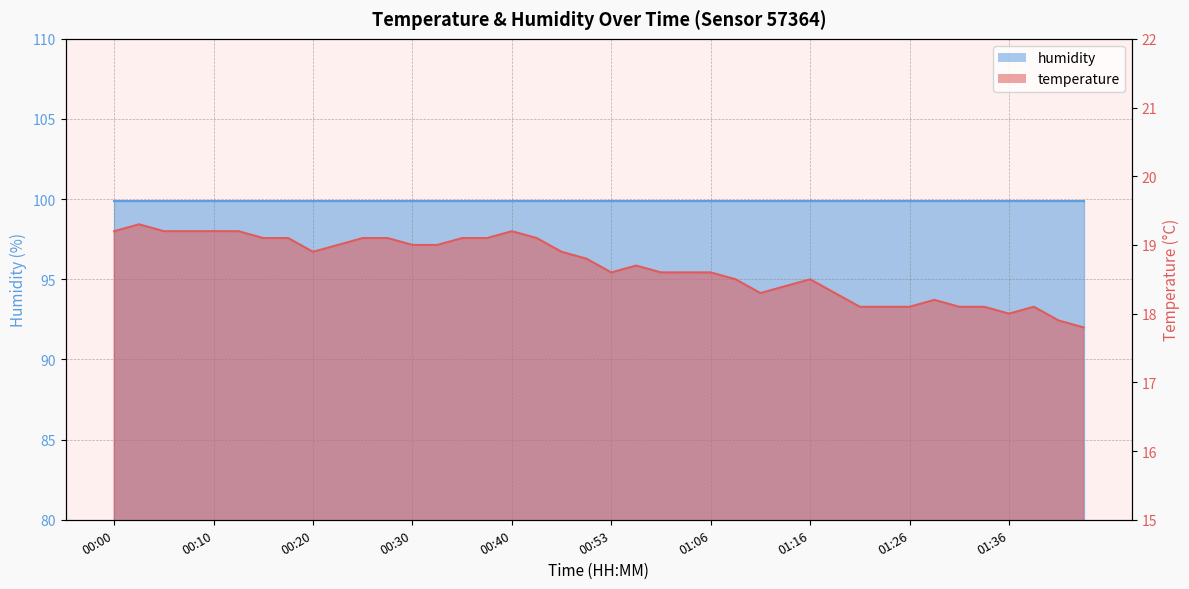

What position from the left is 00:30?

13